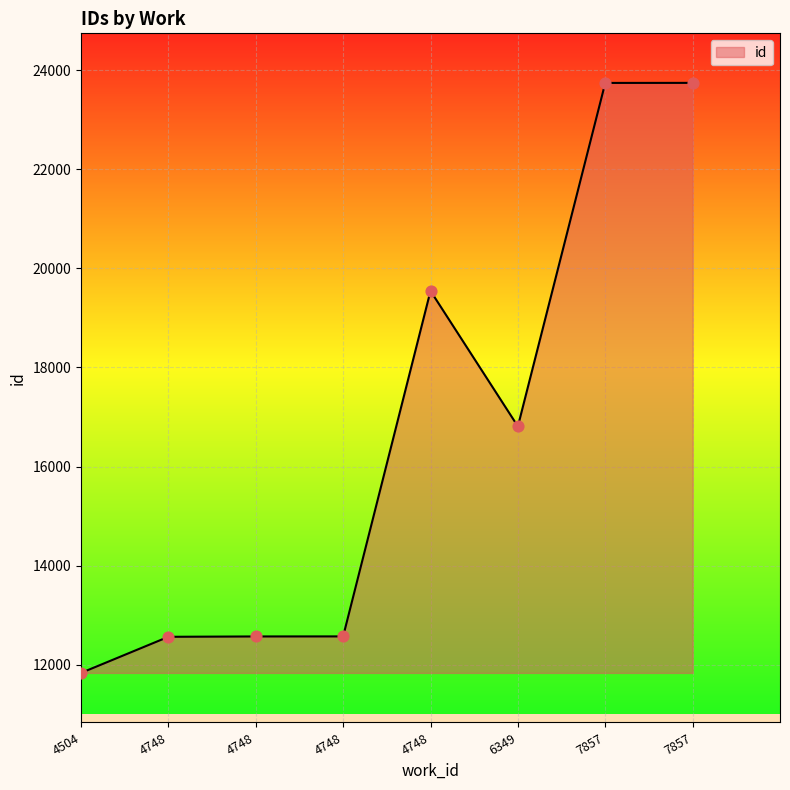

Between 4748 and 4748, which is larger?

4748